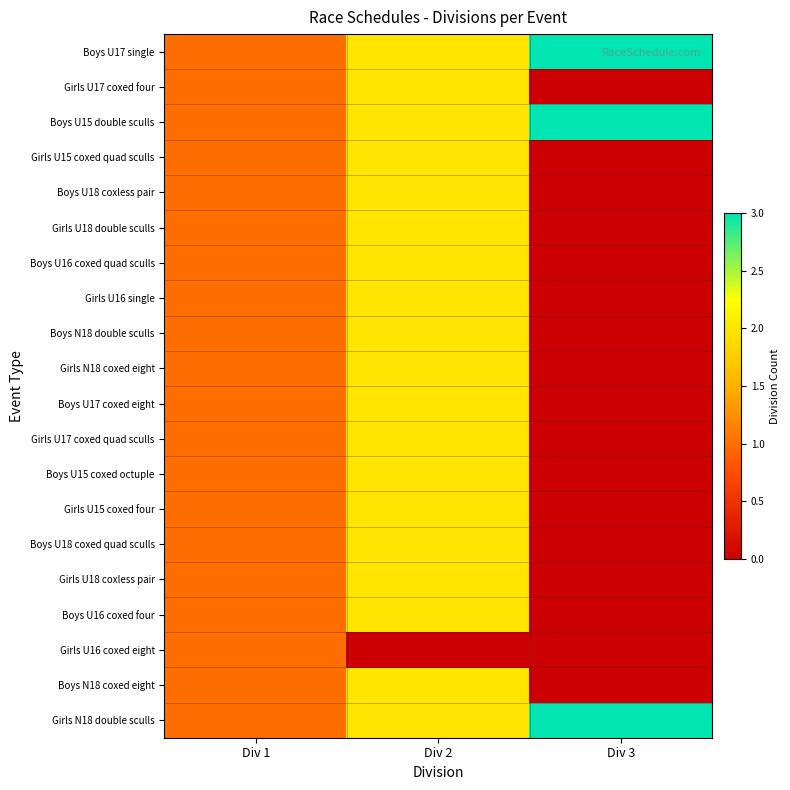

At which category is the sum across all series the highest?

Div 2